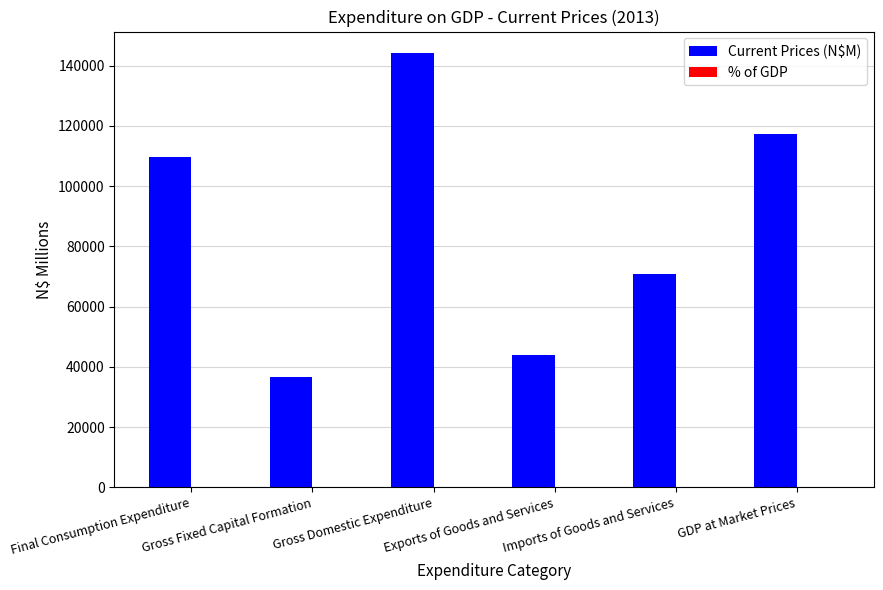

What is the maximum value for Current Prices (N$M)?

144102.5